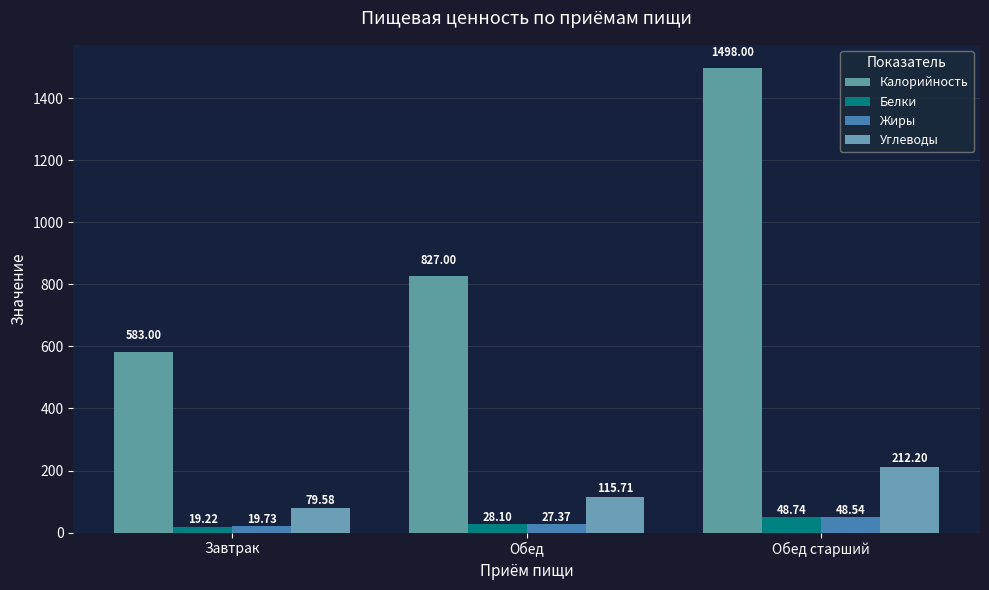

At which label is Белки closest to 33?

Обед